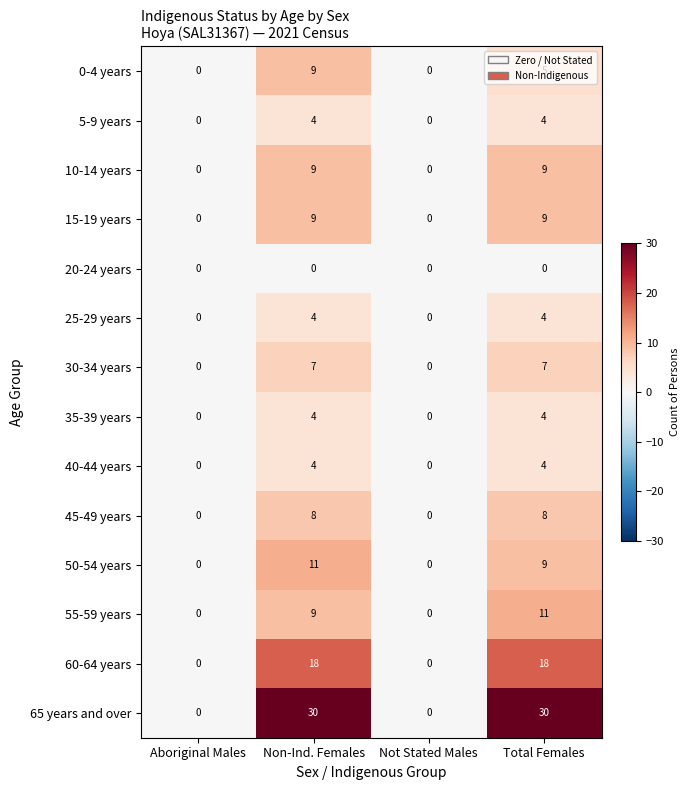

What is the sum of the 10-14 years values at Non-Ind. Females and Aboriginal Males?

9